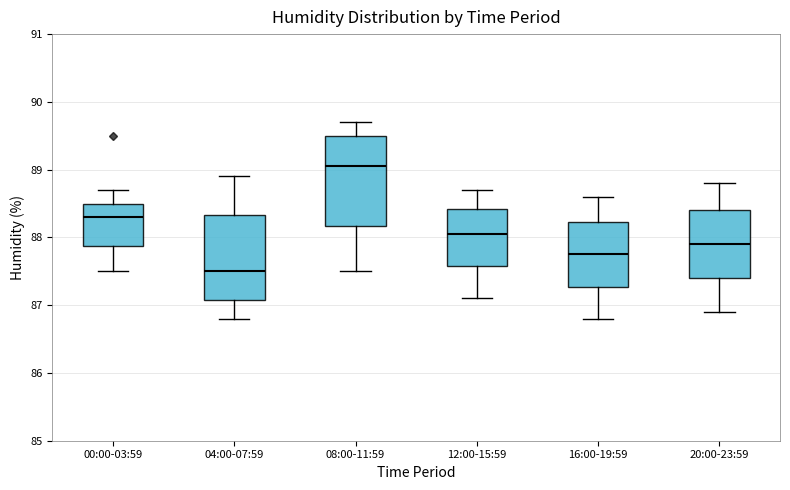

Where does the upper whisker of the box for 16:00-19:59 end on the y-axis? The values are not printed on the chart, so give them approximately, as read against the axis.

88.6